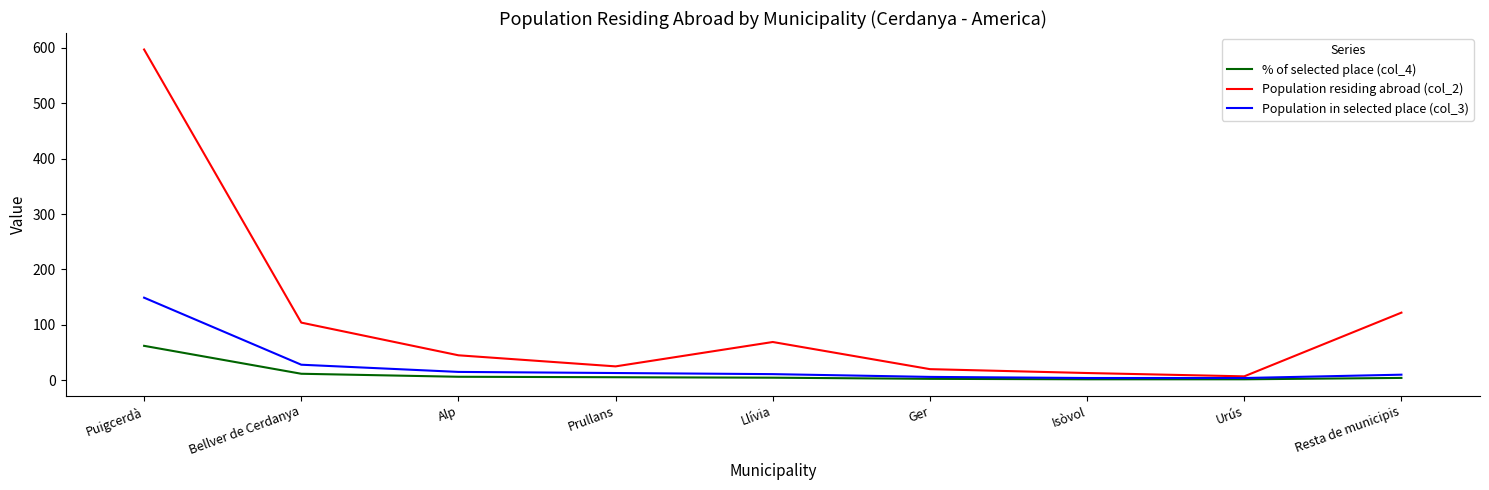

At how many categories does at least one series exceed 372?

1